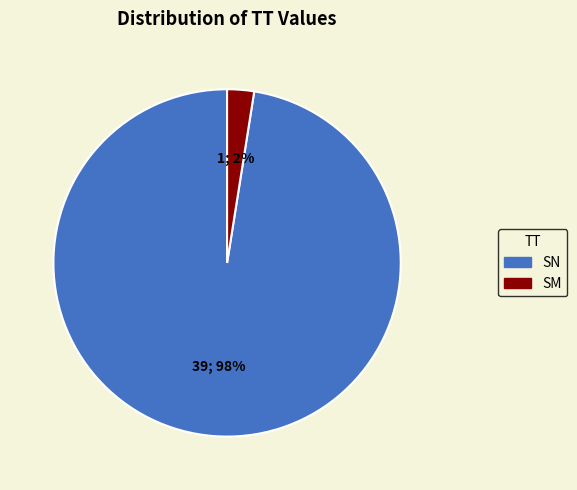

Combined, do SM and SN account for over 50%?

Yes